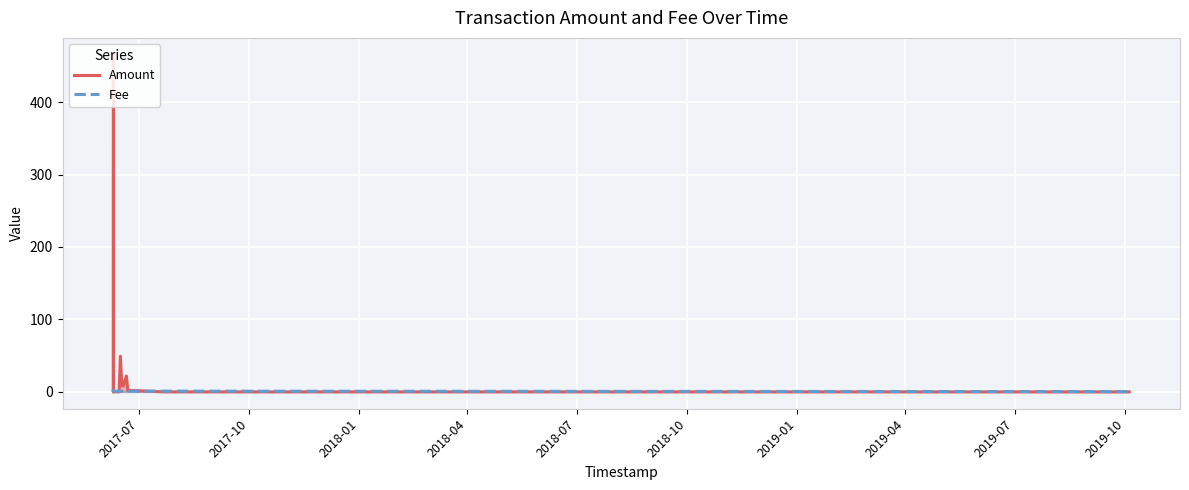

What is the sum of all Amount values?

557.3